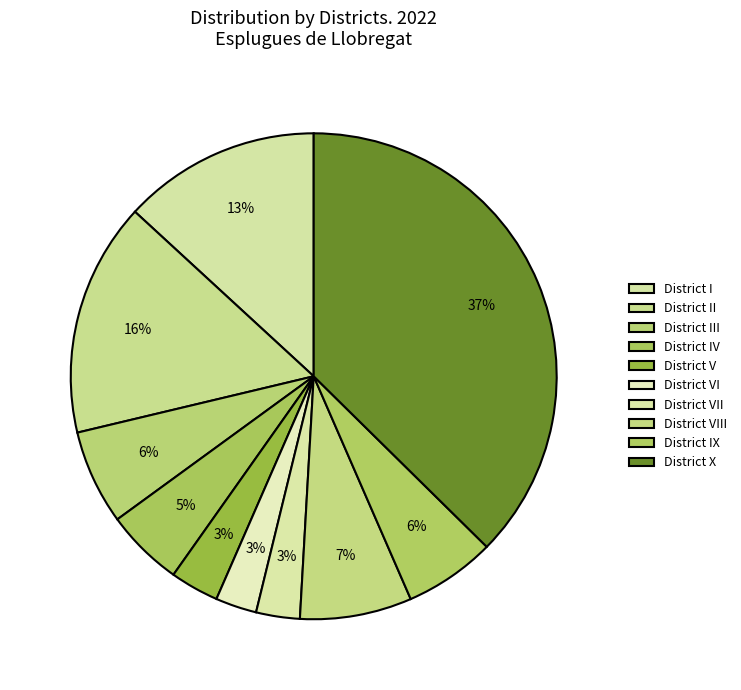

What percentage is NOT represented by District VI?

97.3%